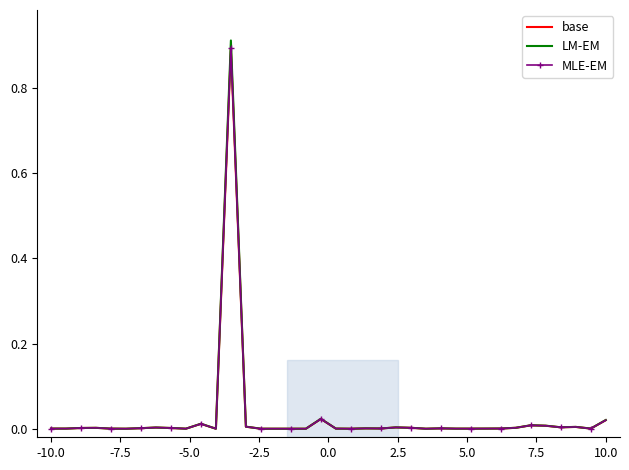

How many interior local valleys does the MLE-EM series have?

8